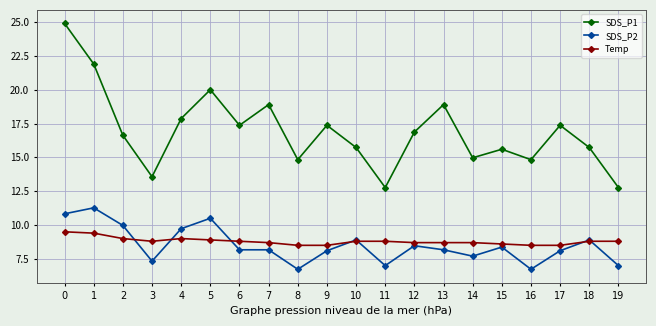

What is the minimum value for SDS_P2?

6.7